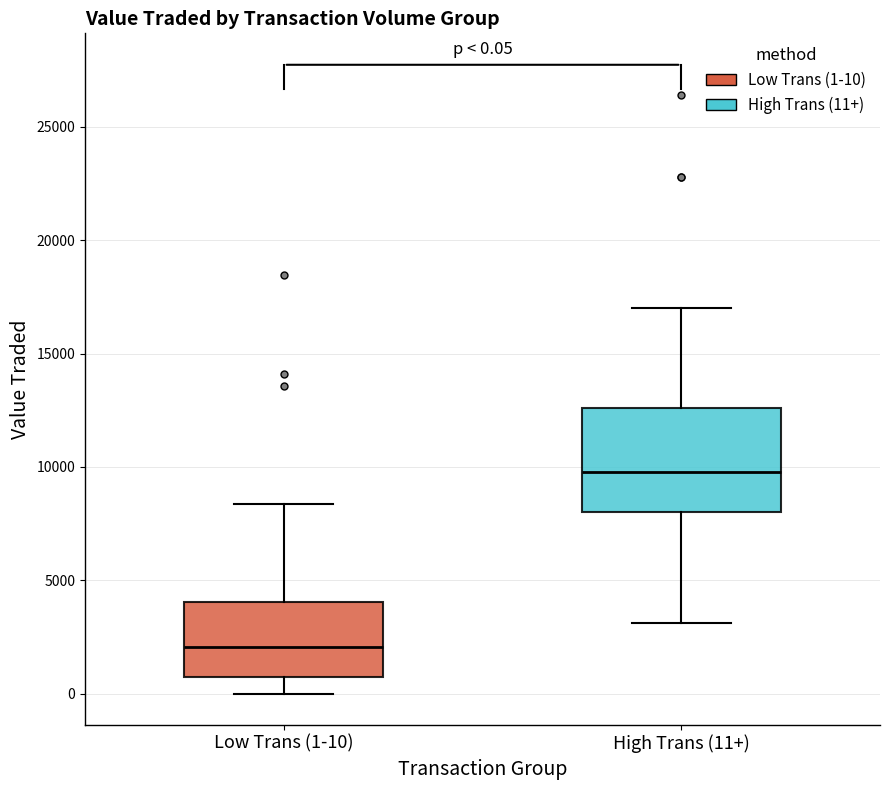

Which box's median line is the lowest?

Low Trans (1-10)